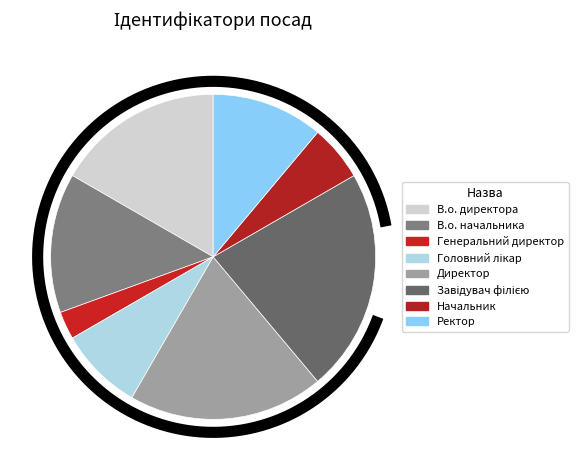

What percentage do Ректор and Начальник together represent?

16.7%